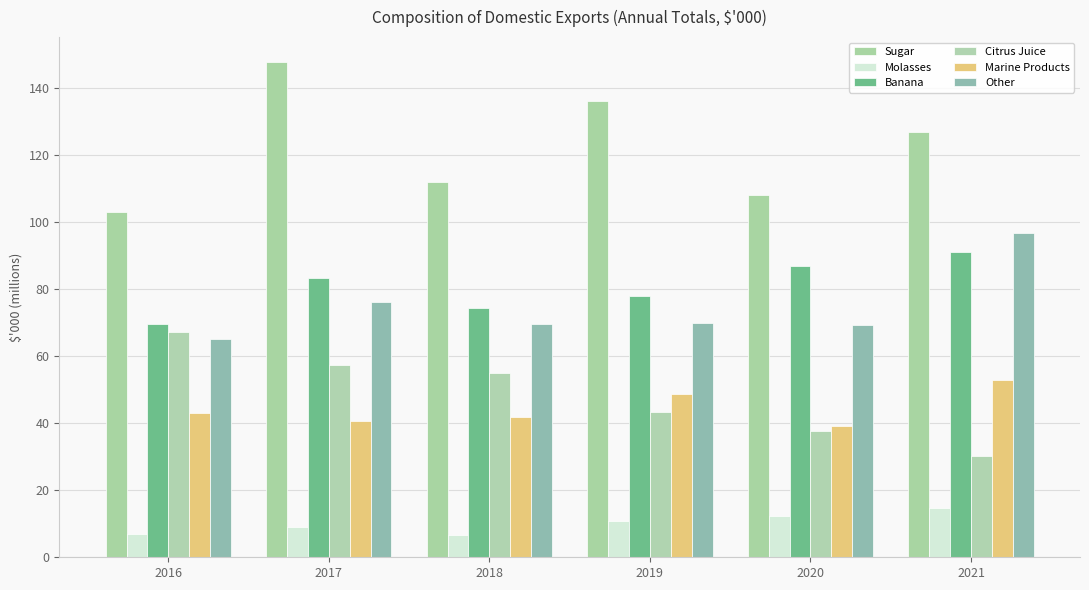

Is it true that Banana equals 122.0 at 2017?

False